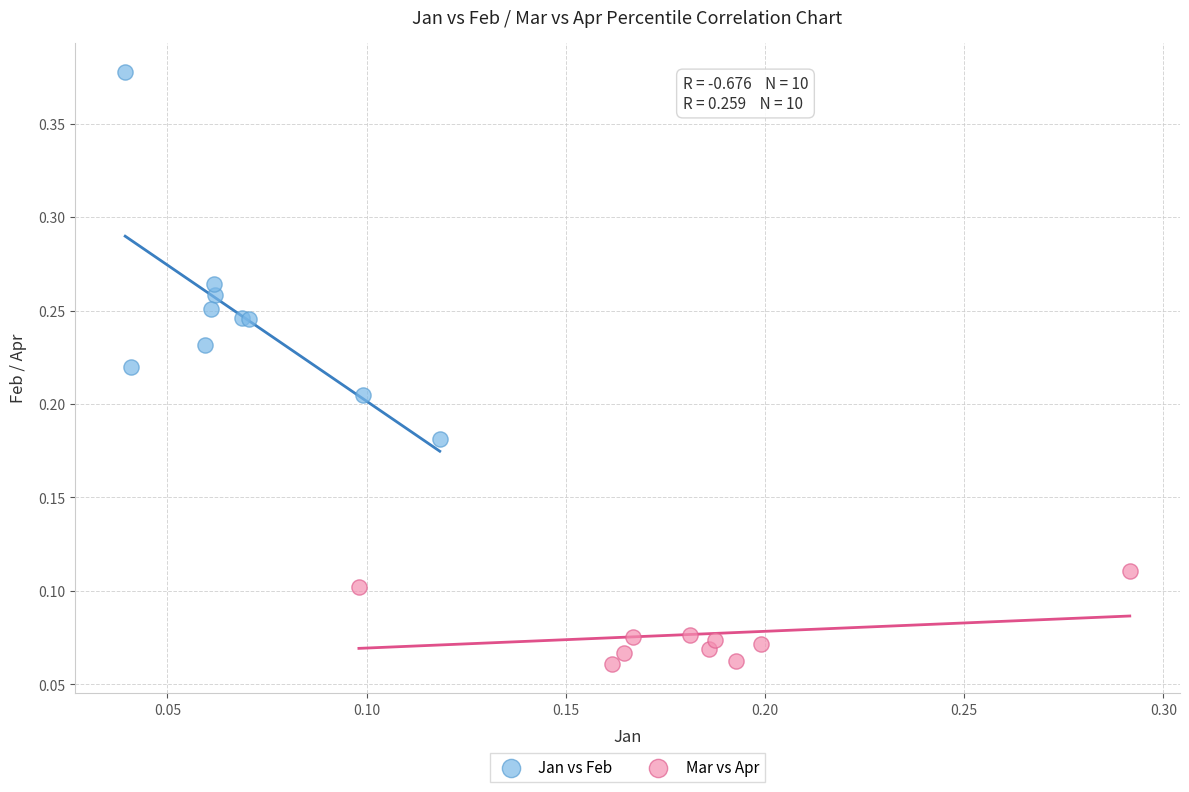

Which series reaches the maximum Y coordinate?

Jan vs Feb